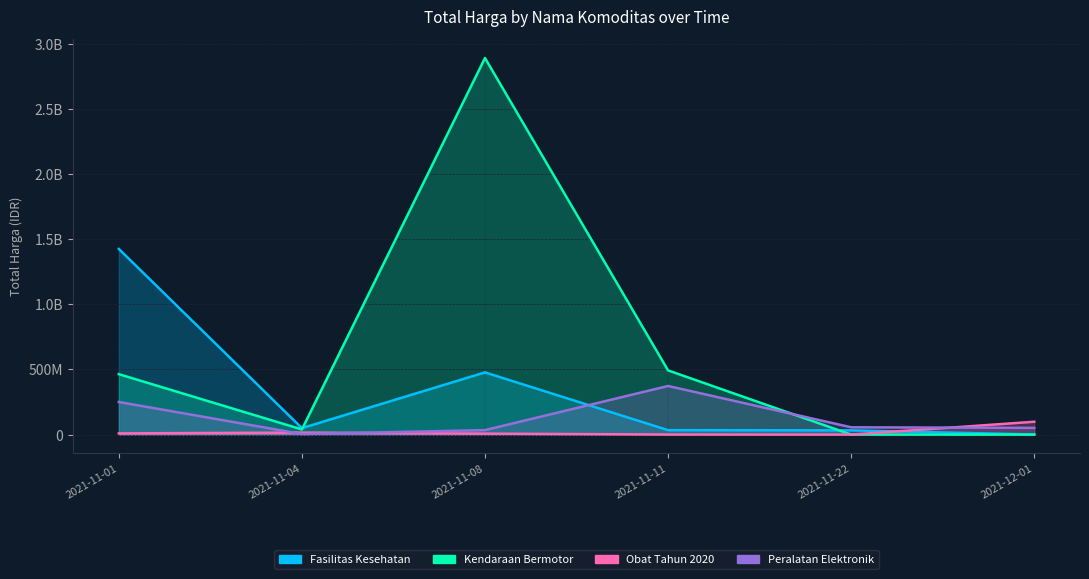

What is the label of the 3rd point from the right?

2021-11-11